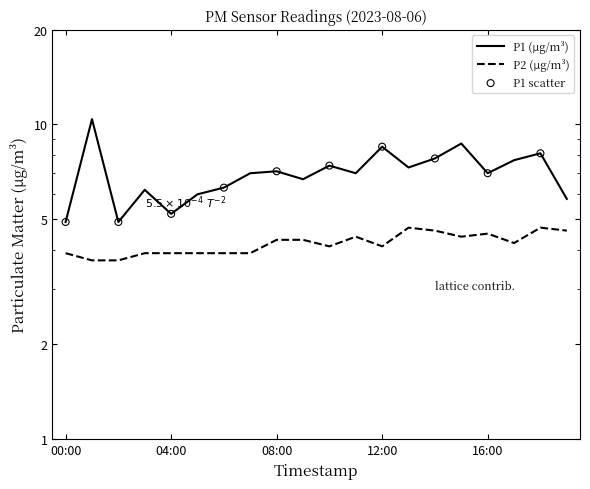

What are all the series names shown in the legend?

P1, P2